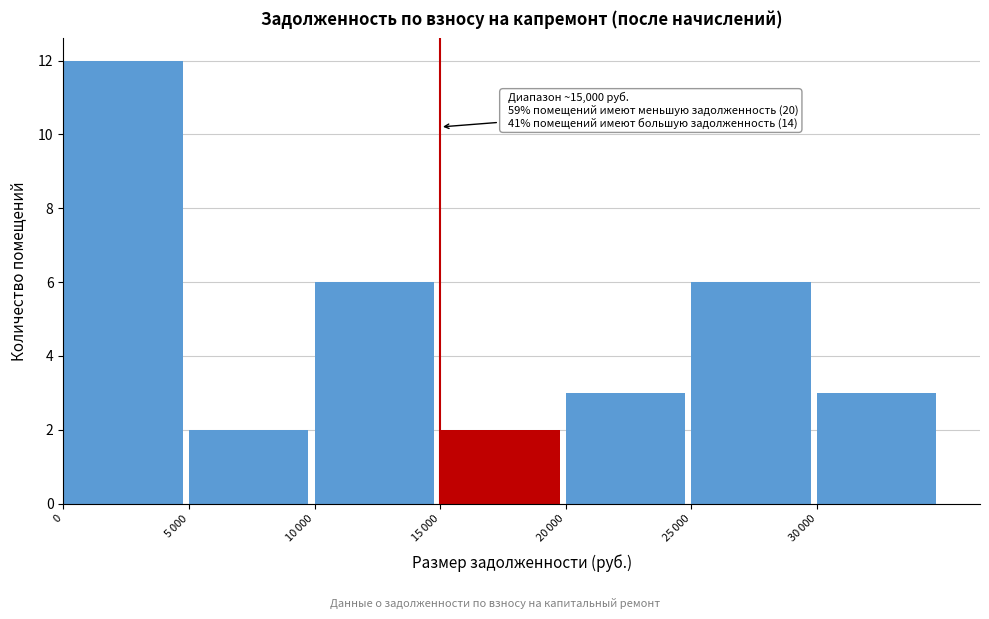

What position from the left is 0?

1